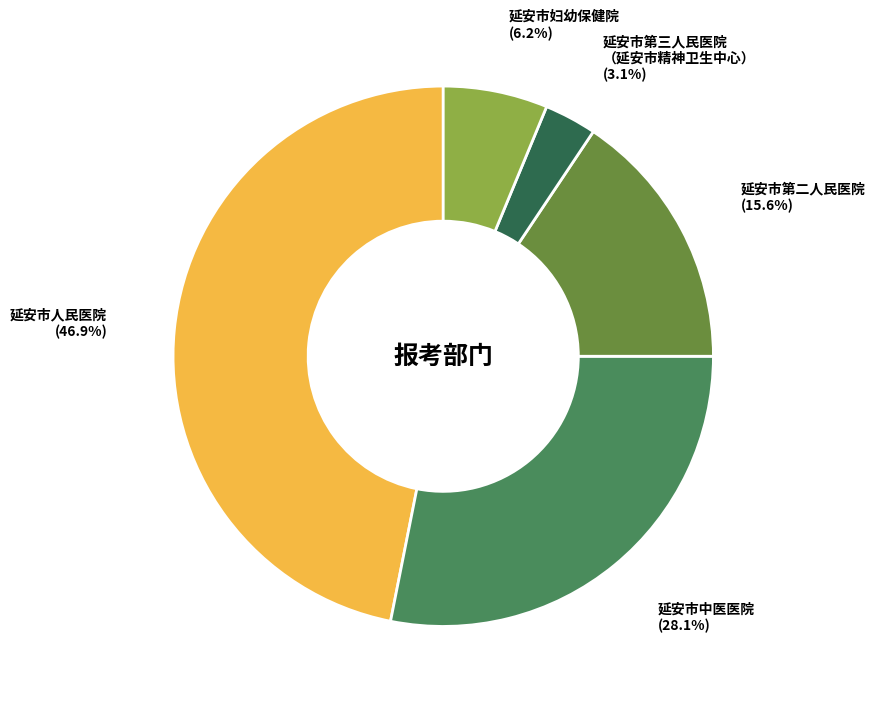

Count the number of slices in the pie.

5